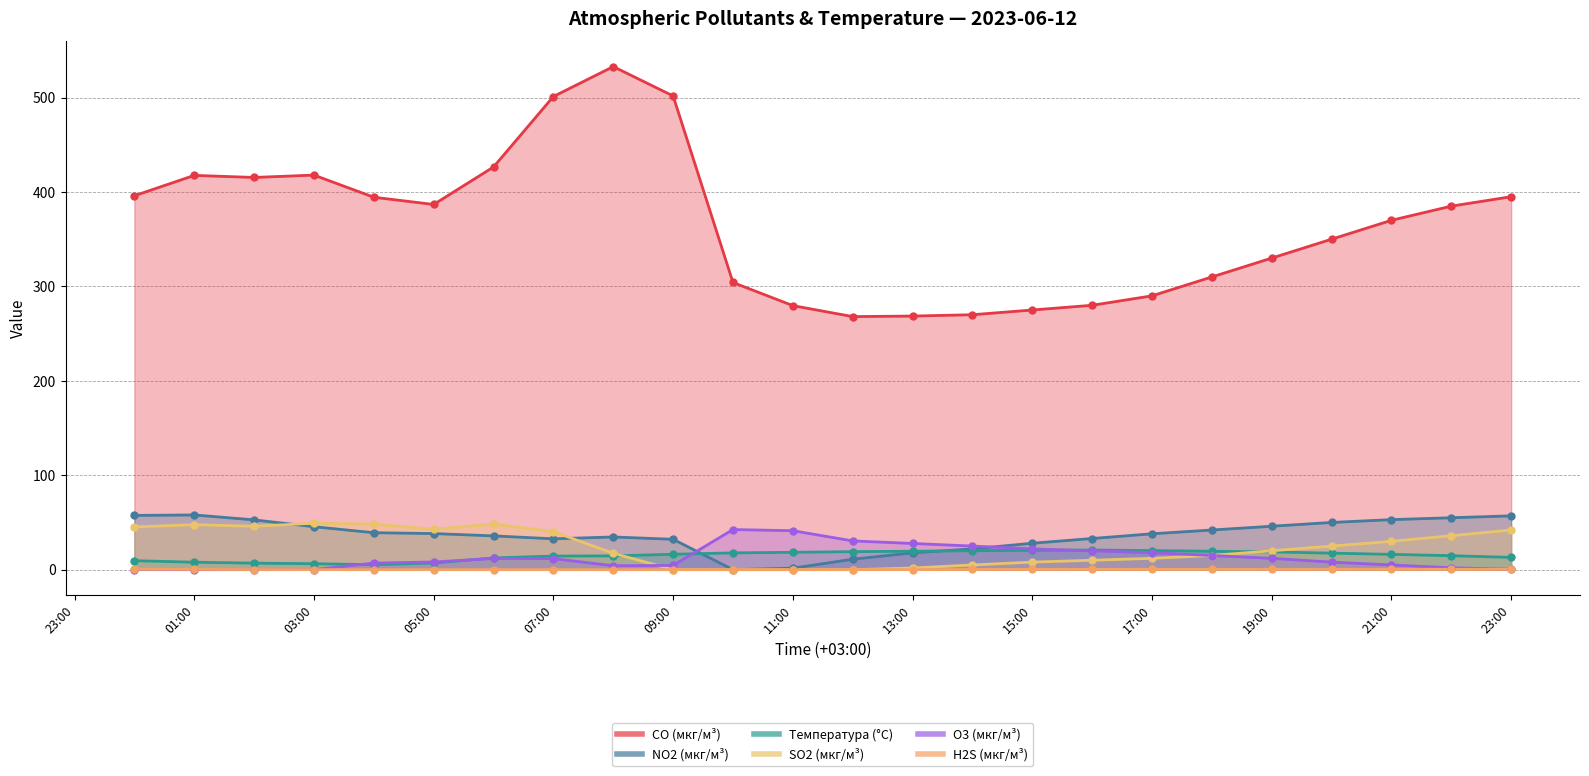

Which series contains the highest Y value?

CO (мкг/м³)